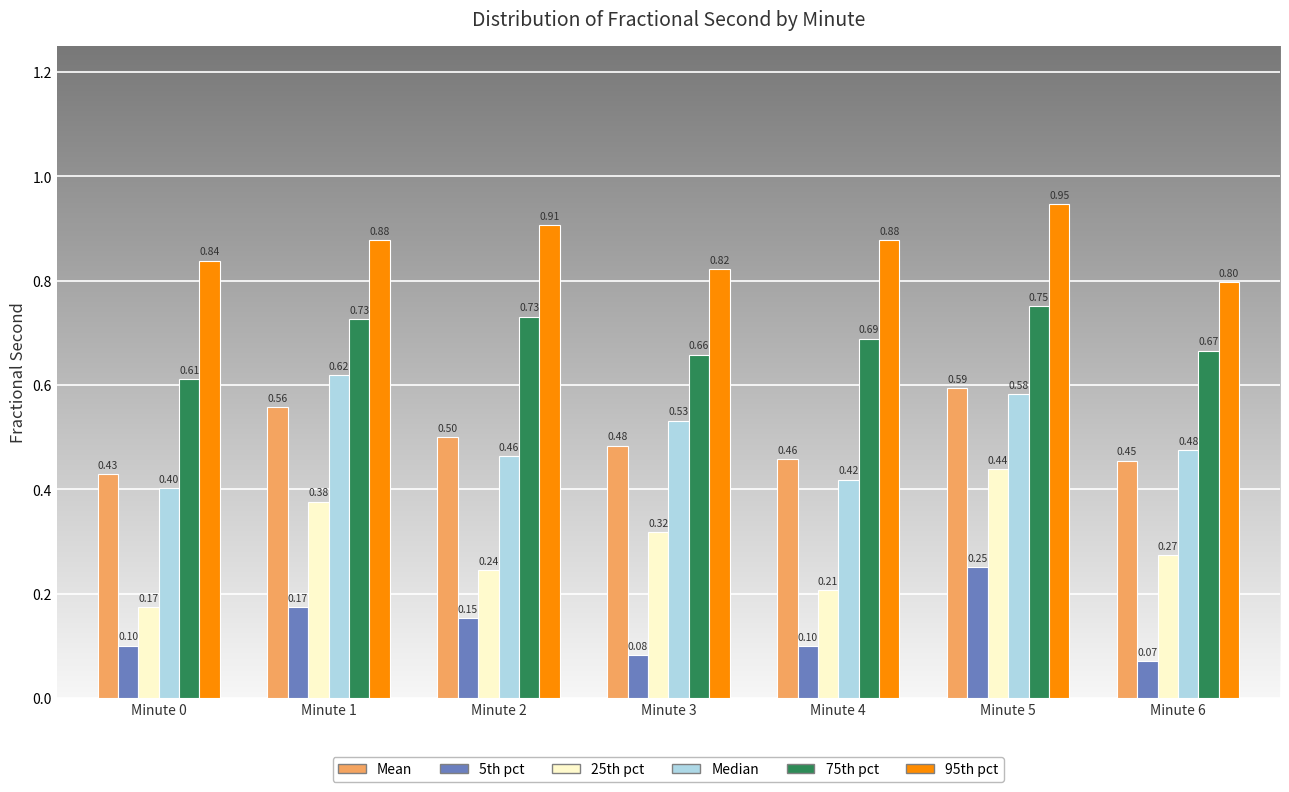

Between Minute 3 and Minute 5, which series saw the biggest shift?

5th pct